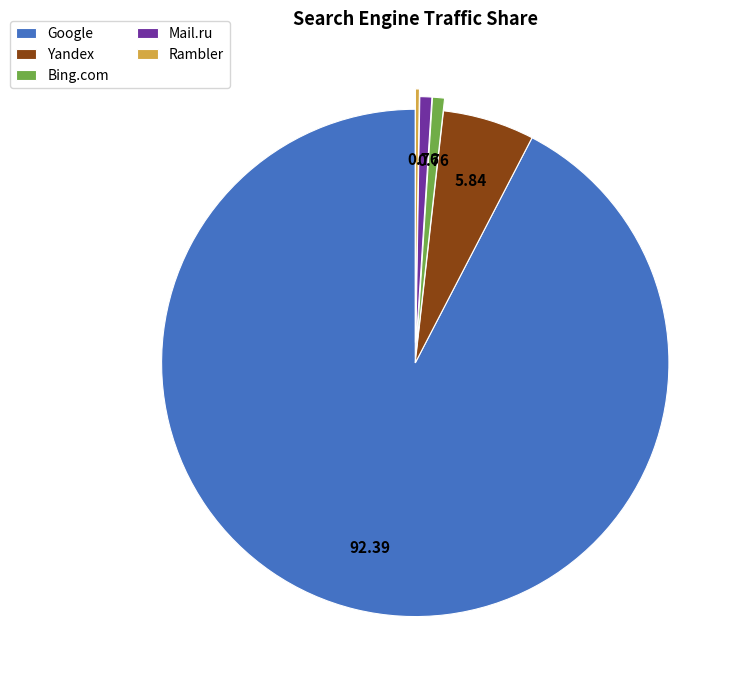

The Google slice represents 99% of the pie. True or false?

False